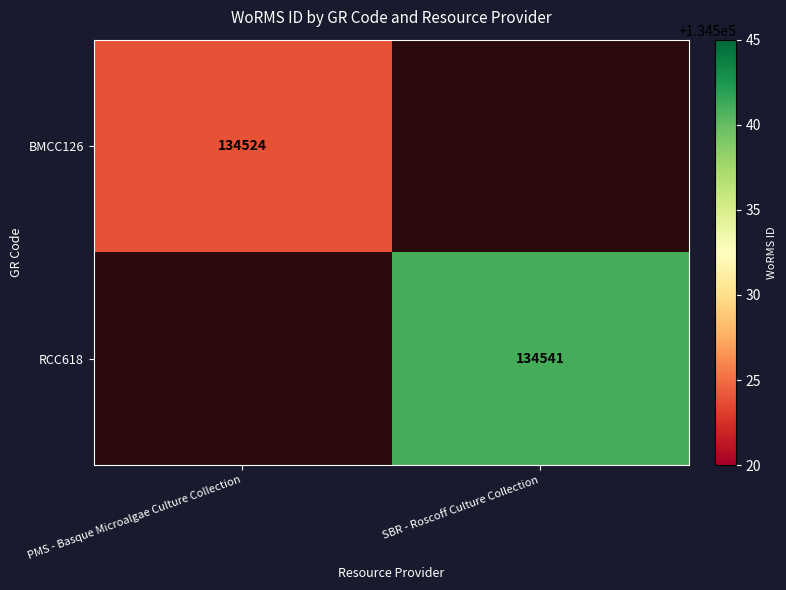

True or false: RCC618 has a value of 224944 at SBR - Roscoff Culture Collection.

False